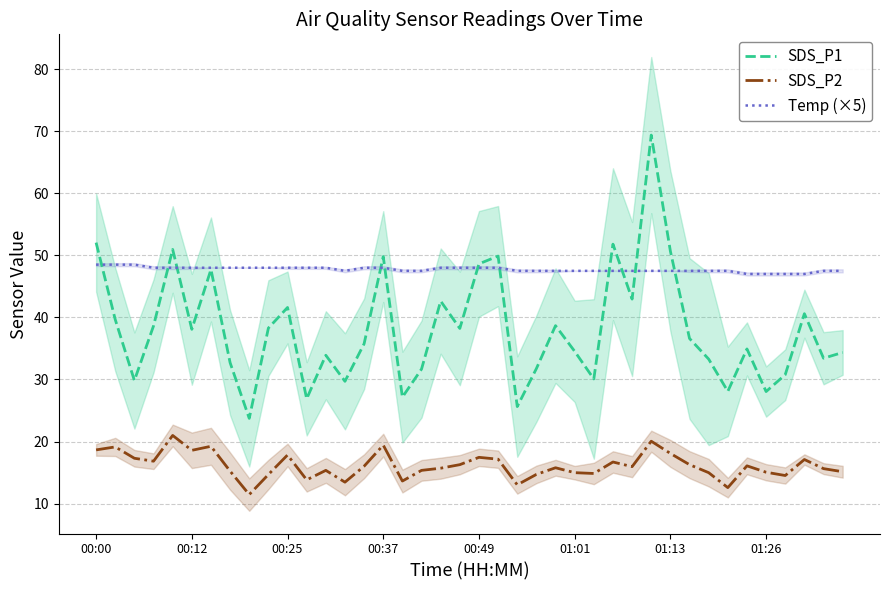

The value of SDS_P2 at 28 is 4.1. True or false?

False